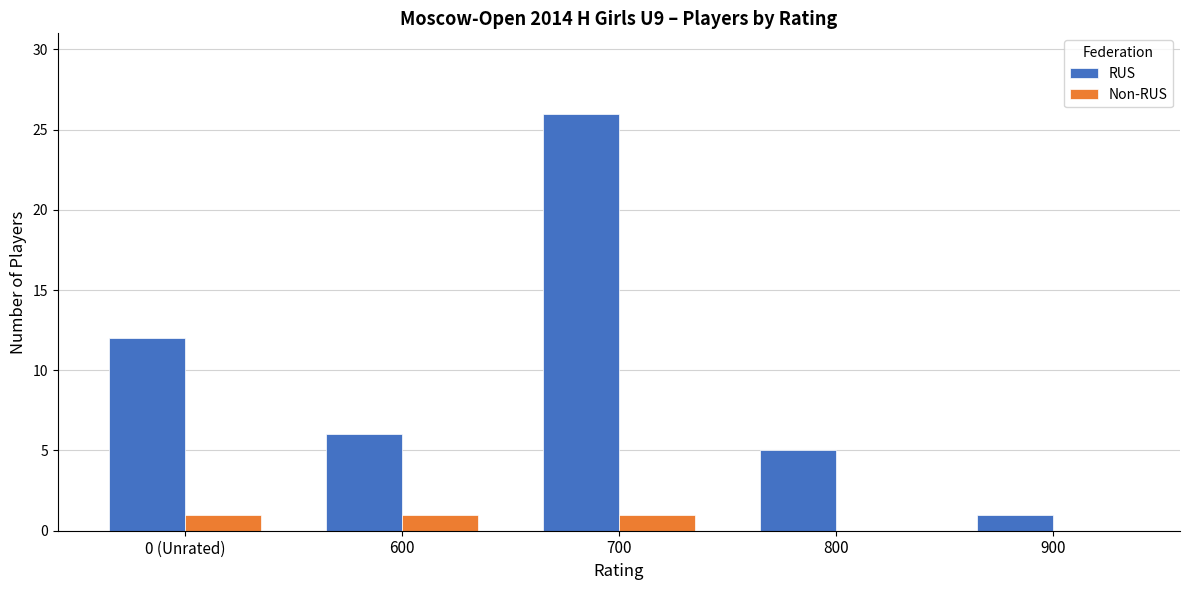

At which label is RUS closest to 13?

0 (Unrated)